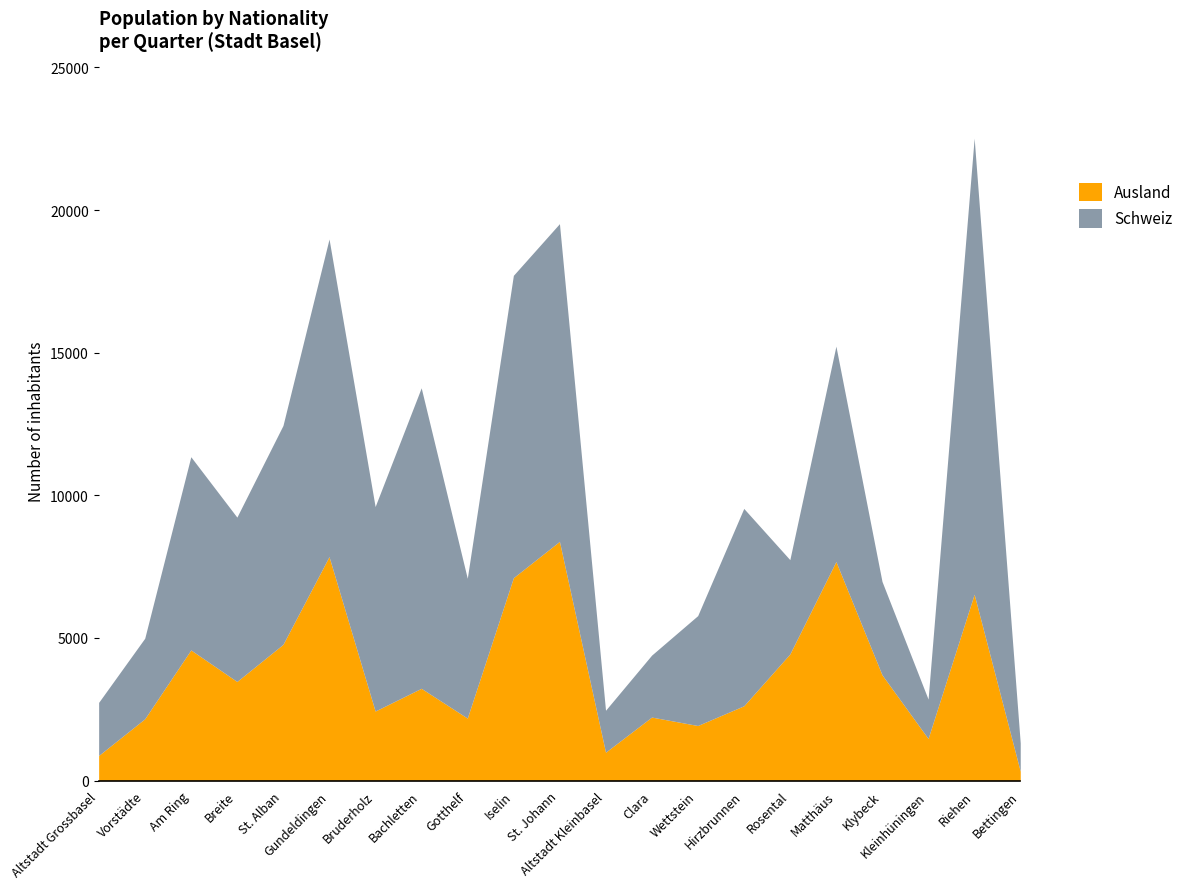

What is the maximum value shown in the chart?

15987